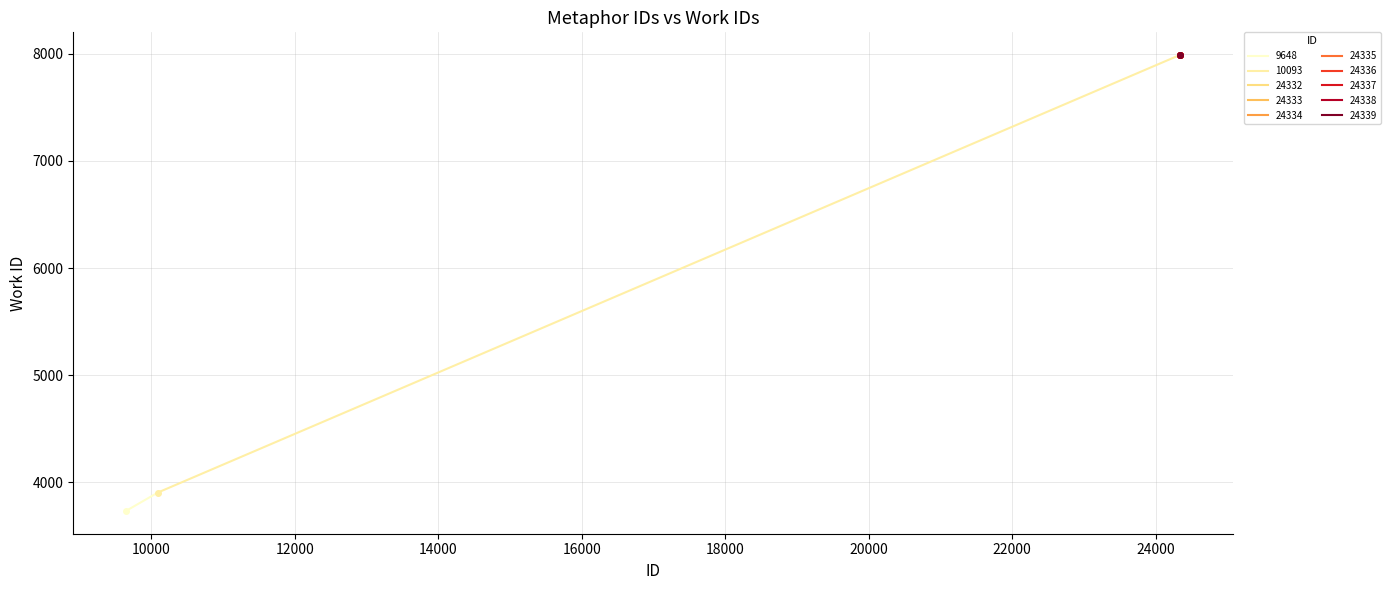

Count the values in the range 3732 to 3904.

2